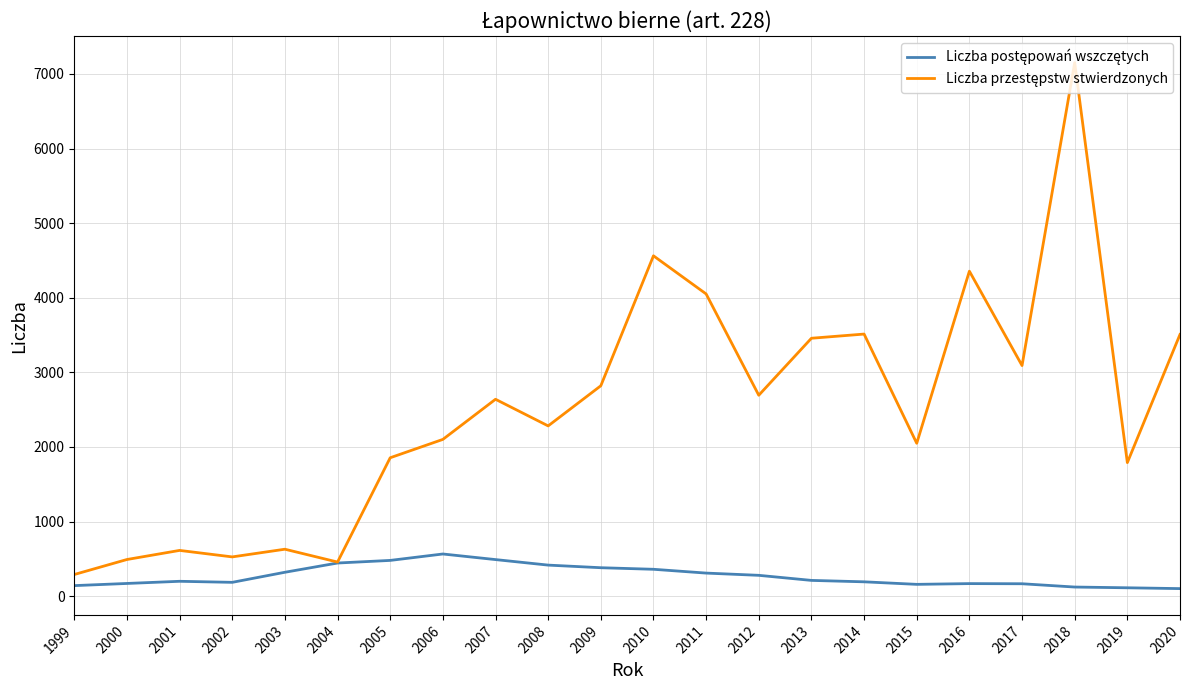

What is the greatest value displayed?

7151